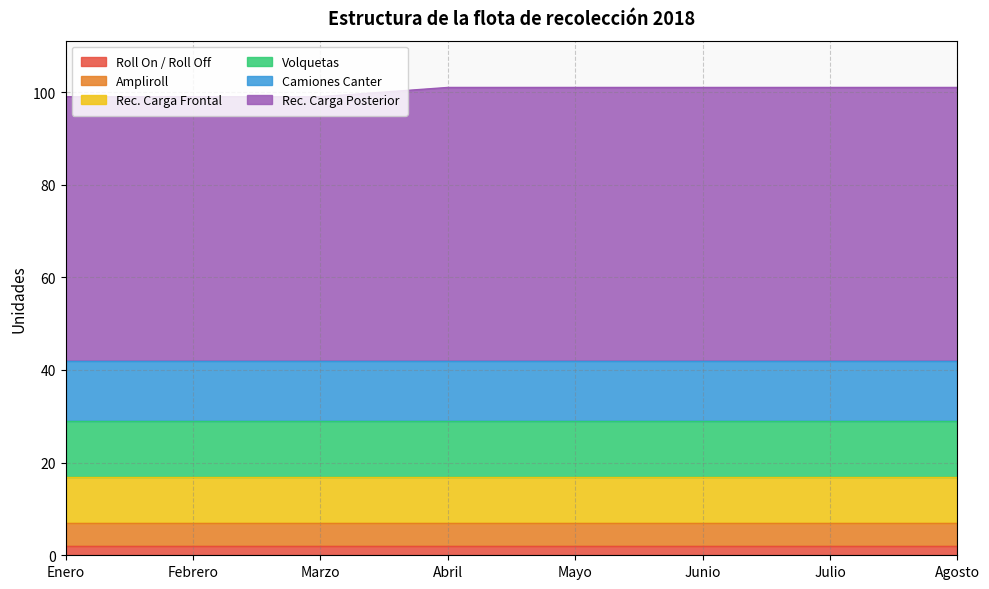

What is the total value across all series at Mayo?

101